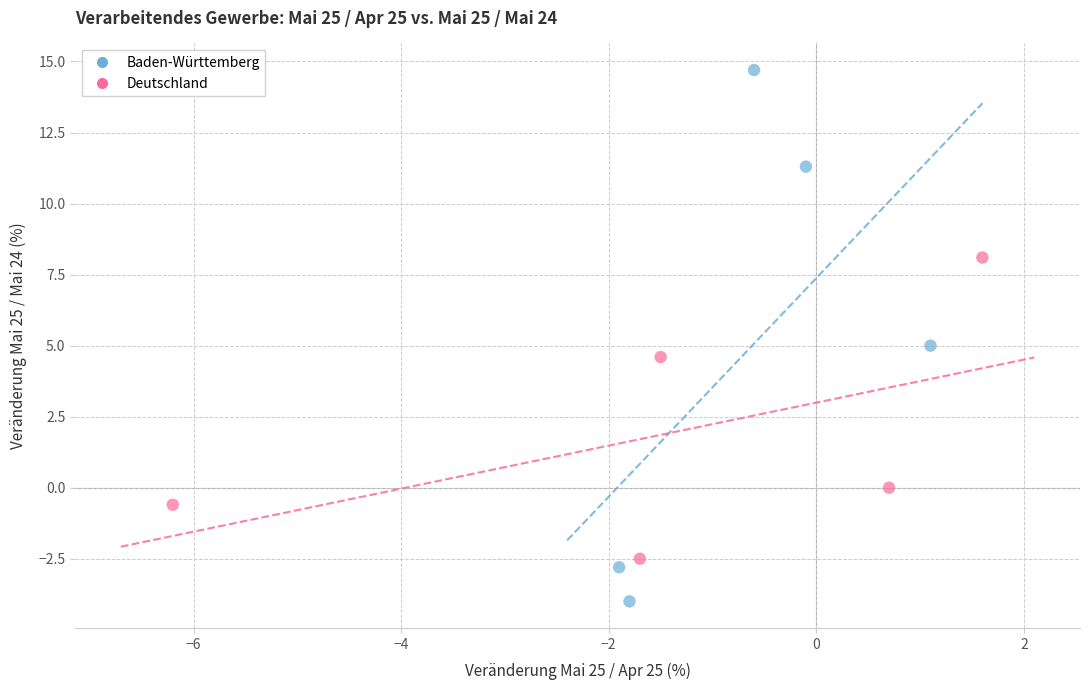

Which series contains the lowest Y value?

Baden-Württemberg